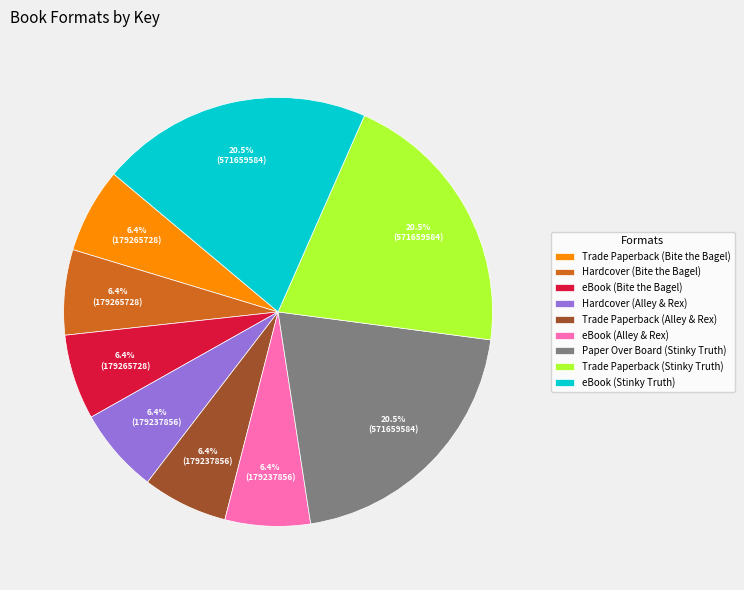

How much of the chart is everything except Paper Over Board (Stinky Truth)?

79.5%